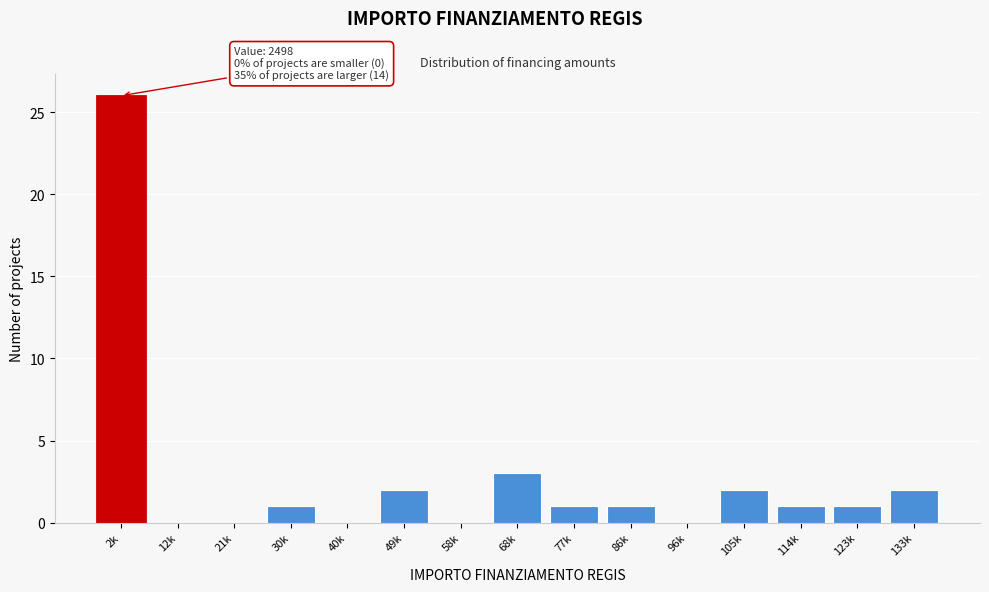

Reading left to right, list all the values displayed in this chart.

2k=26	12k=0	21k=0	30k=1	40k=0	49k=2	58k=0	68k=3	77k=1	86k=1	96k=0	105k=2	114k=1	123k=1	133k=2